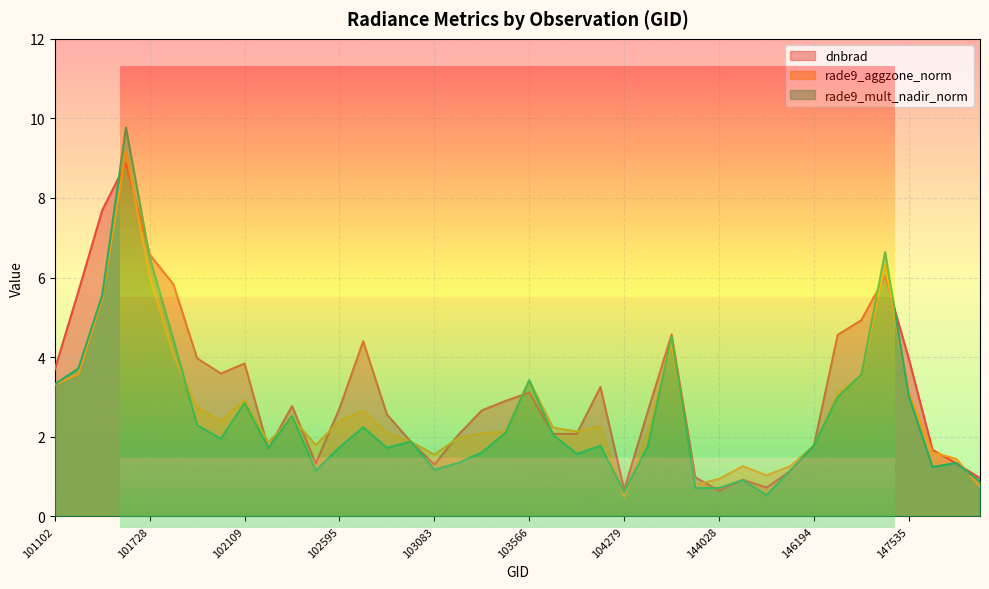

What is the maximum value for dnbrad?

8.9